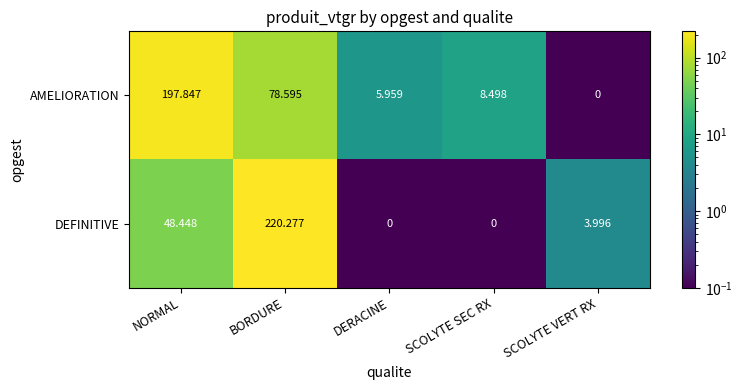

At which label is DEFINITIVE closest to 110?

NORMAL